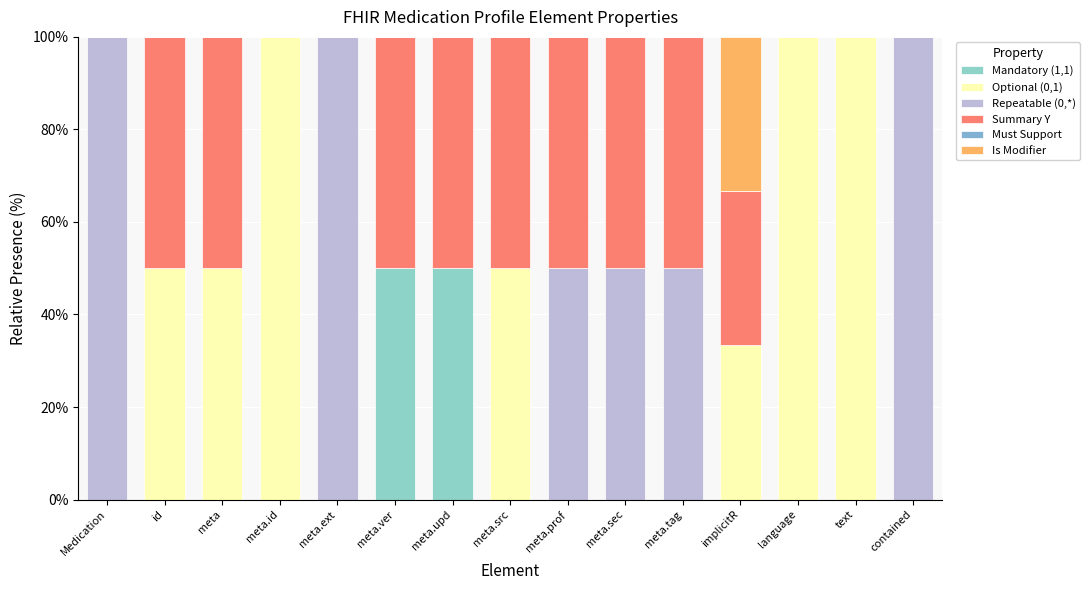

What is the label of the 8th bar from the right?

meta.src